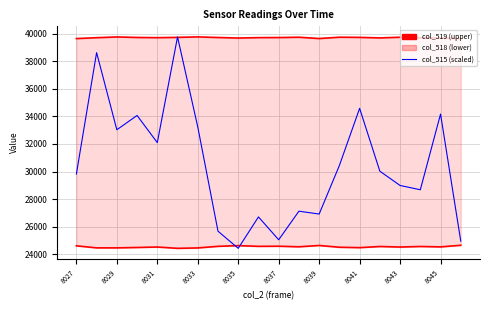

Reading left to right, what are all the values shown in this chart?

col_519: 39648.0	39712.0	39766.0	39729.0	39714.0	39735.0	39769.0	39725.0	39687.0	39716.0	39723.0	39745.0	39651.0	39747.0	39735.0	39696.0	39745.0	39708.0	39684.0	39657.0
col_518: 24612.0	24463.0	24463.0	24490.0	24524.0	24429.0	24458.0	24575.0	24625.0	24574.0	24583.0	24541.0	24637.0	24507.0	24479.0	24562.0	24523.0	24563.0	24534.0	24650.0
col_515 (scaled): 29818.7	38628.9	33031.8	34068.3	32099.0	39769.0	33239.1	25672.8	24429.0	26709.3	25050.9	27123.9	26916.6	30440.6	34586.6	30026.0	28989.5	28678.6	34172.0	24947.2